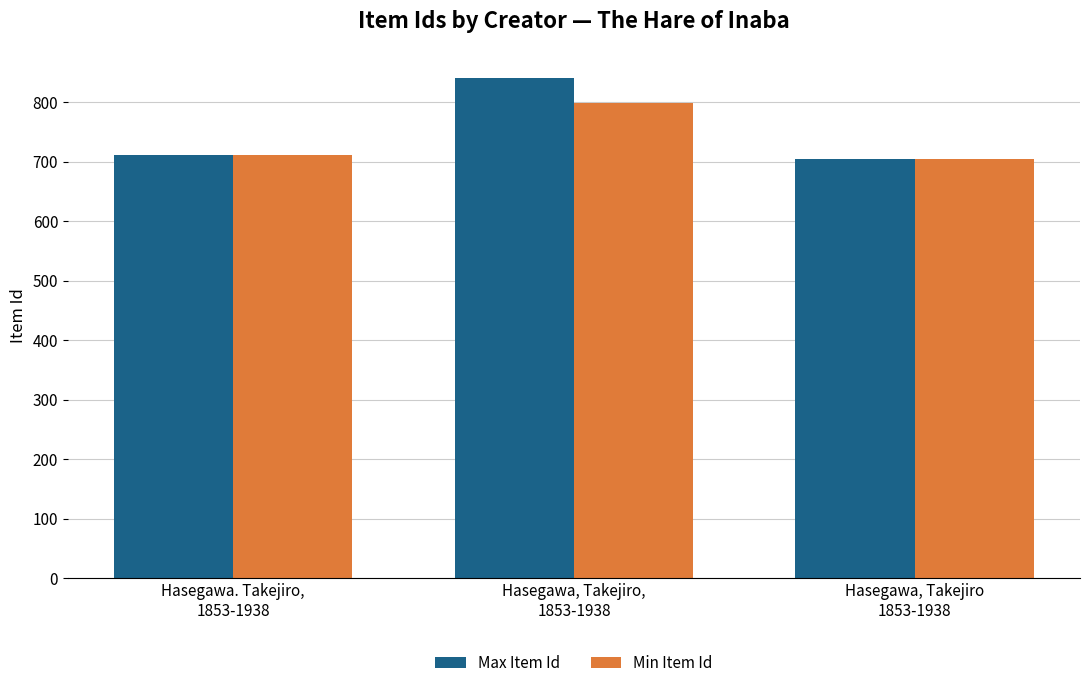

What is the difference between the highest and lowest values at Hasegawa, Takejiro,
1853-1938?

43